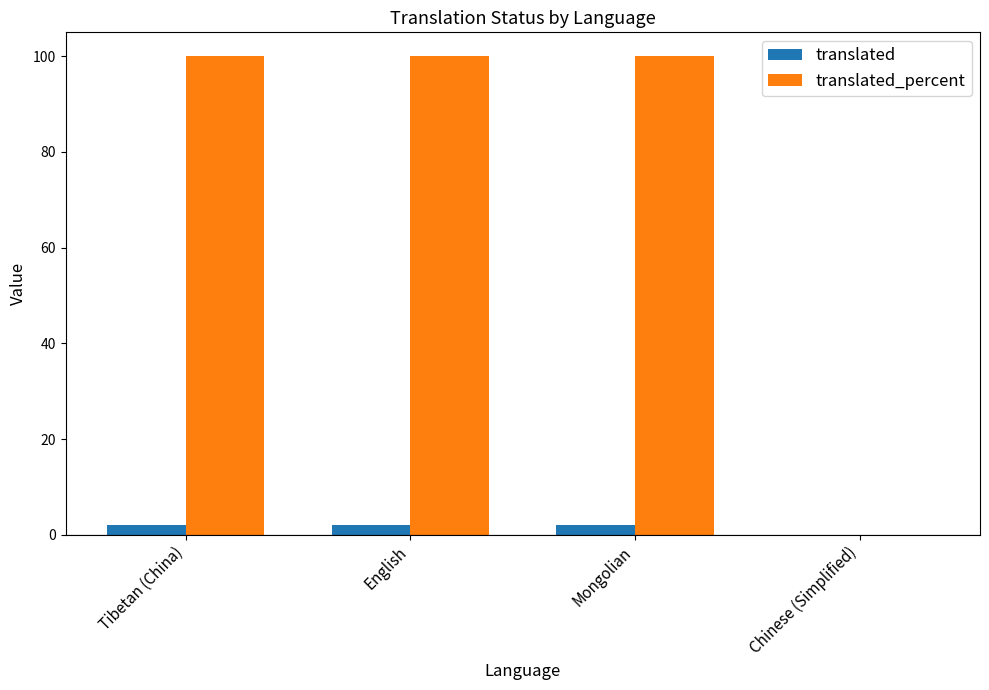

Are the bars grouped side by side (vs. stacked)?

Yes